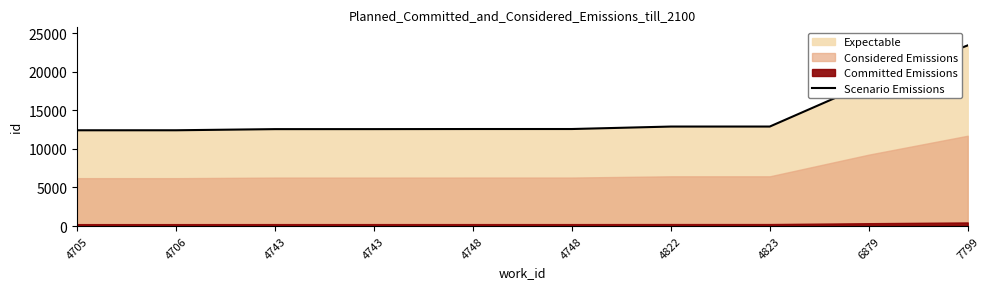

Reading left to right, extract all data points from this chart.

4705=12409	4706=12410	4743=12557	4743=12559	4748=12570	4748=12571	4822=12891	4823=12892	6879=18505	7799=23404